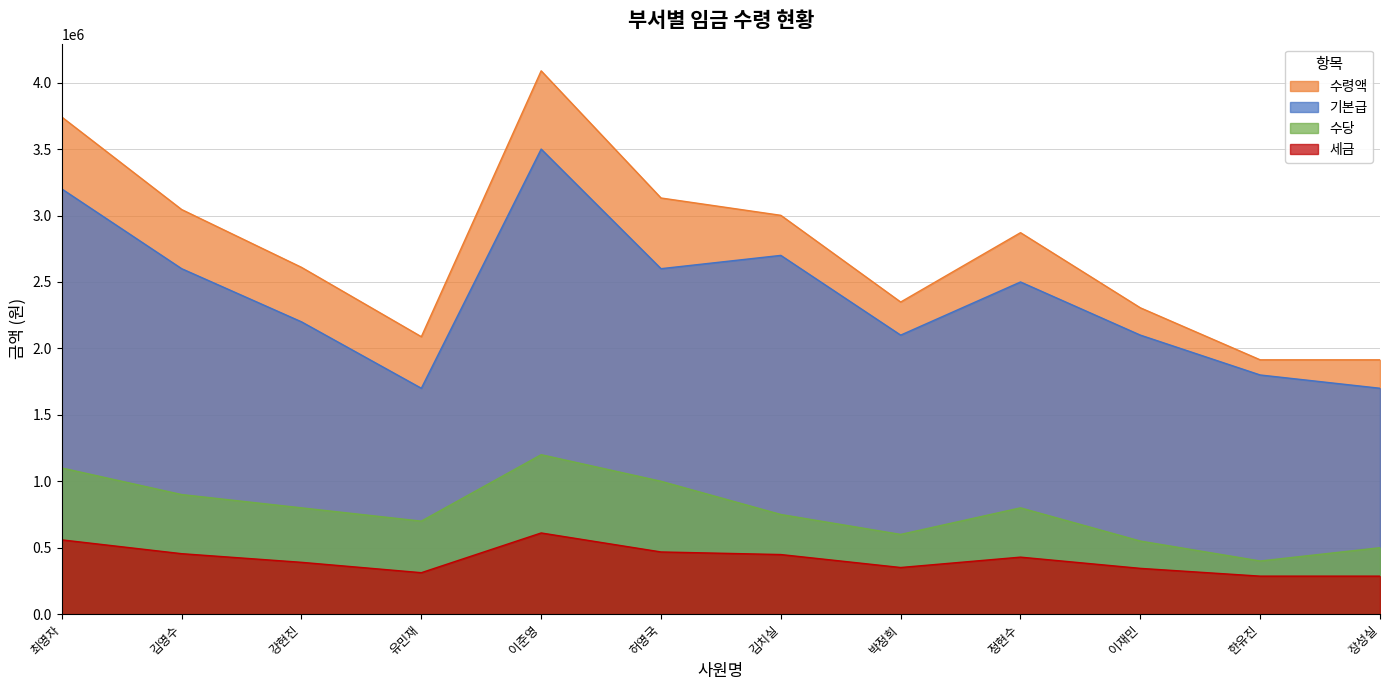

What is the sum of all 세금 values?

4940000